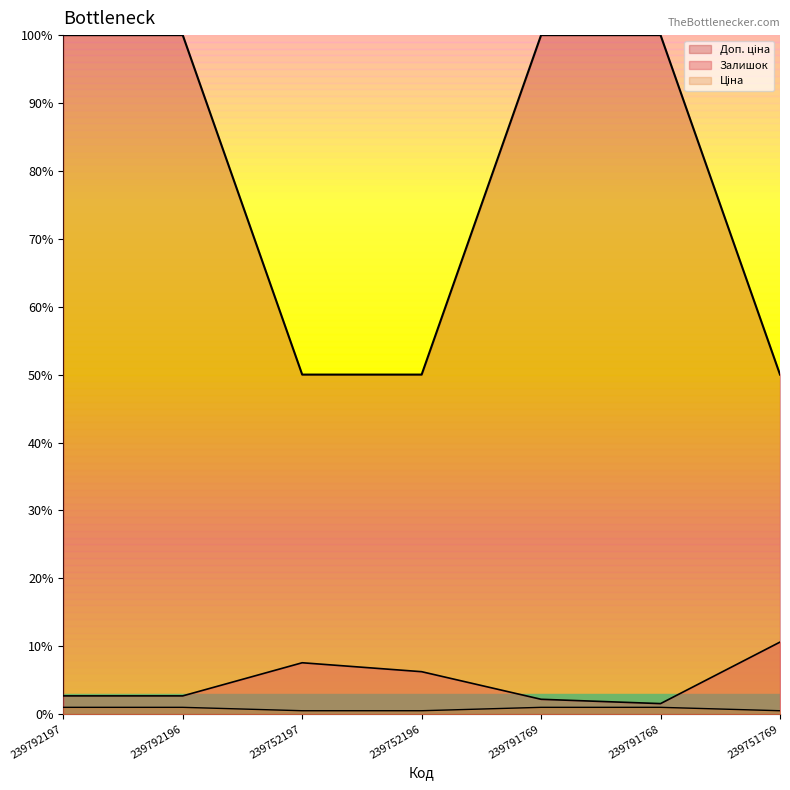

Between 239752196 and 239791768, which series saw the biggest shift?

Ціна